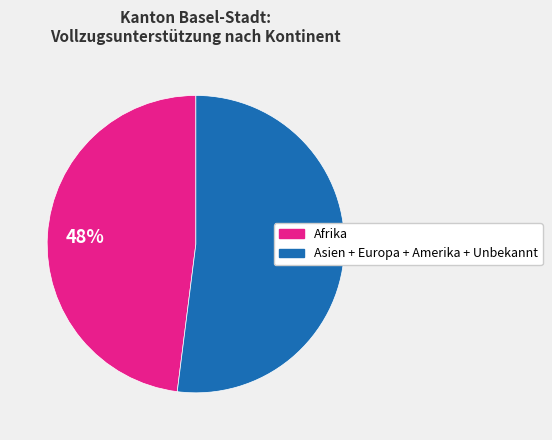

Is there any slice that represents more than half of the pie?

Yes